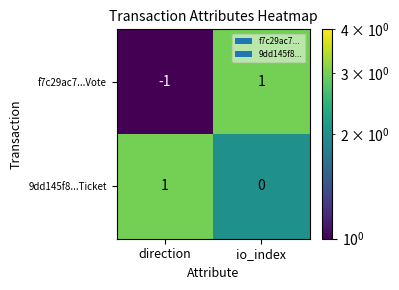

Is the value of 9dd145f8...Ticket at direction greater than the value of f7c29ac7...Vote at direction?

Yes